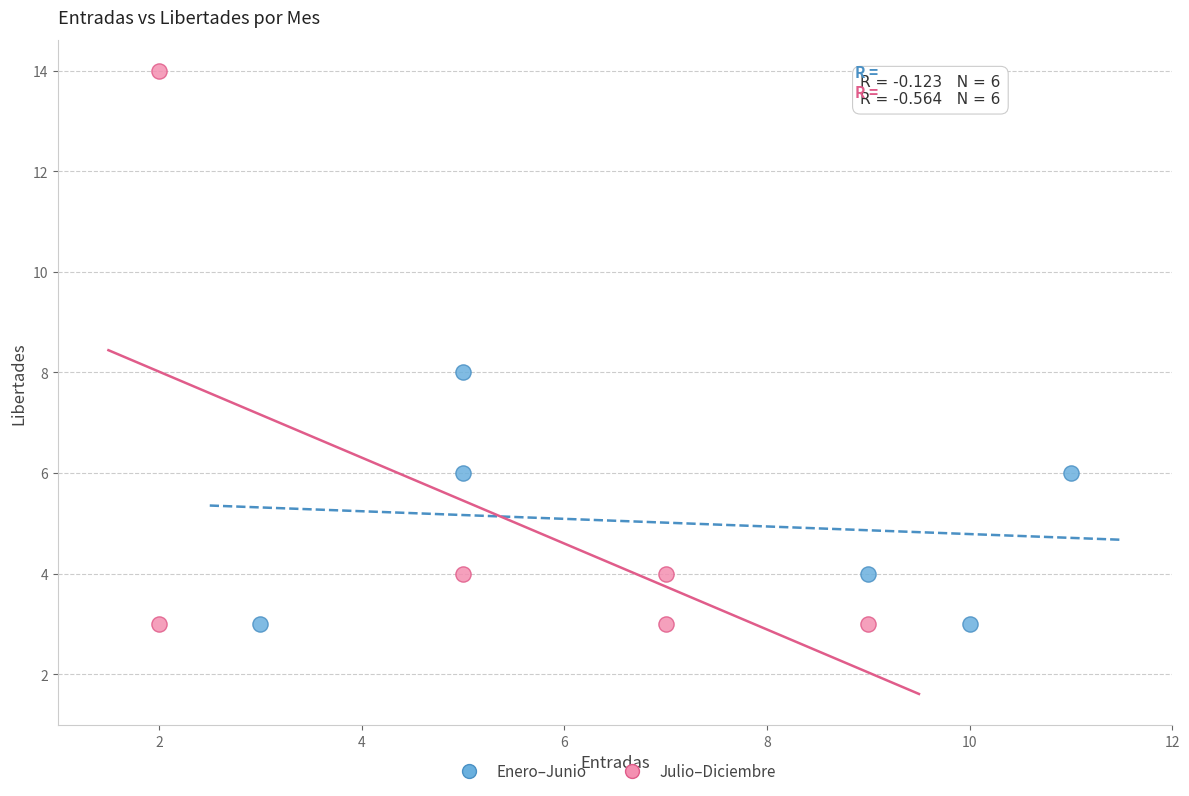

What are all the series names shown in the legend?

Enero–Junio, Julio–Diciembre